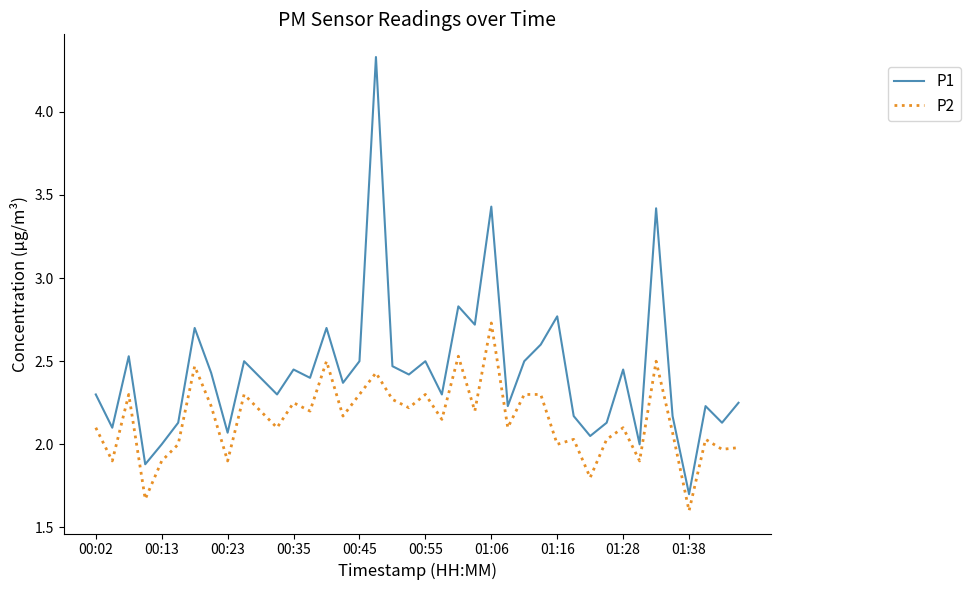

What is the smallest value displayed?

1.6